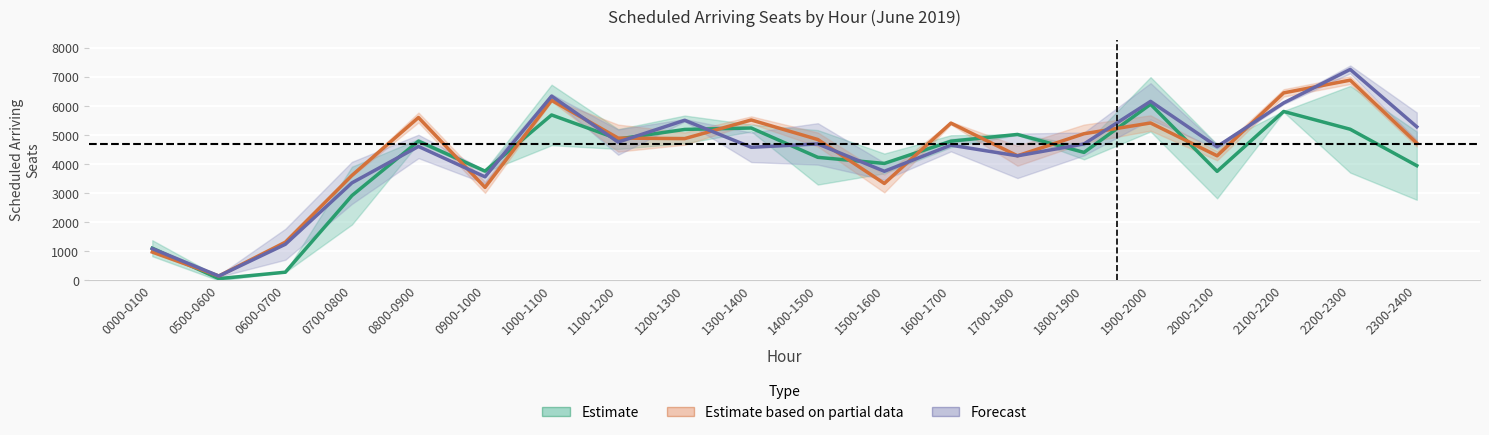

Which series has the largest total across all categories?

Estimate based on partial data